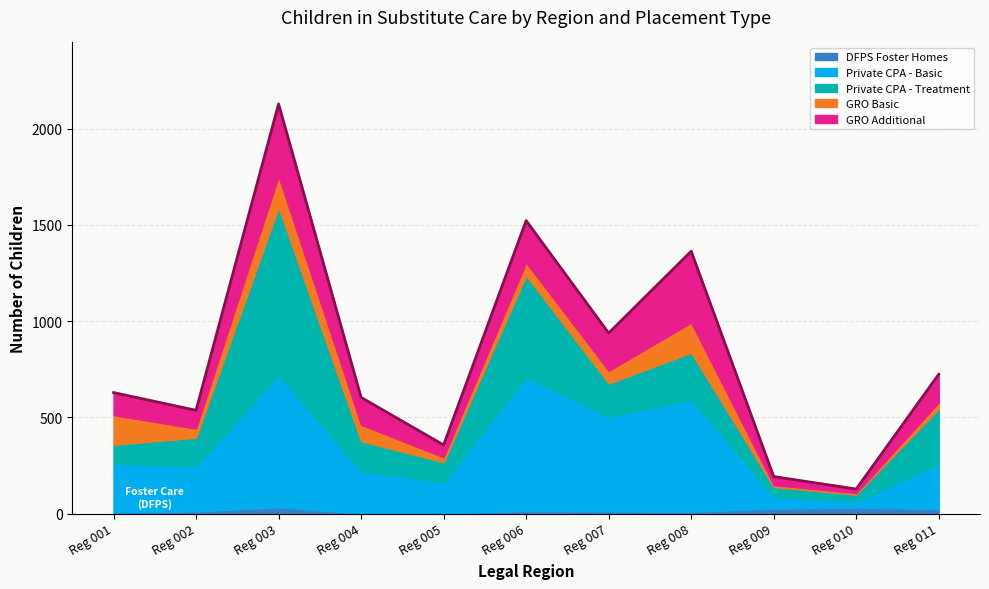

At which category is the sum across all series the highest?

Reg 003